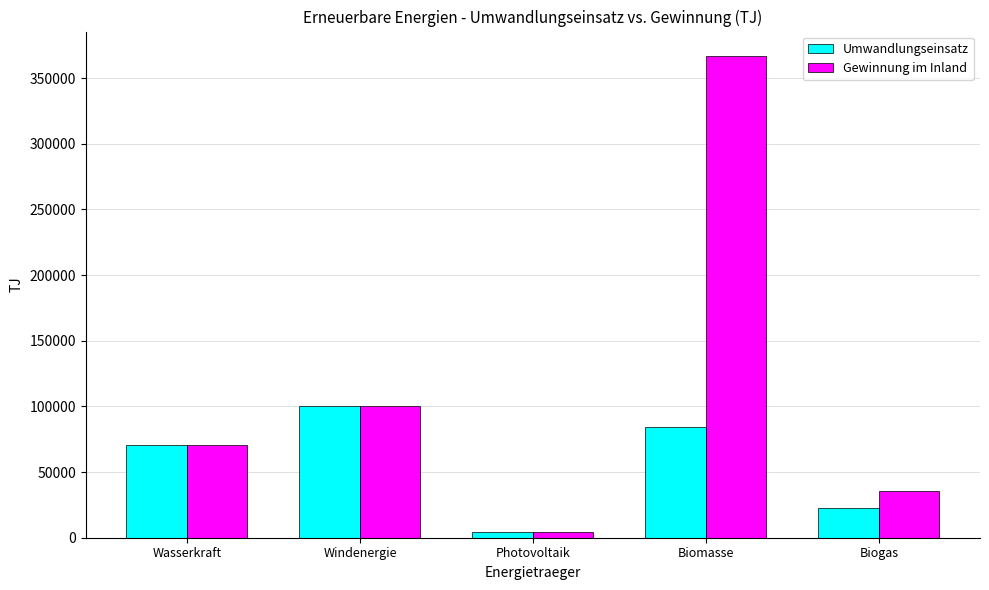

Is it true that Umwandlungseinsatz equals 99986 at Windenergie?

True